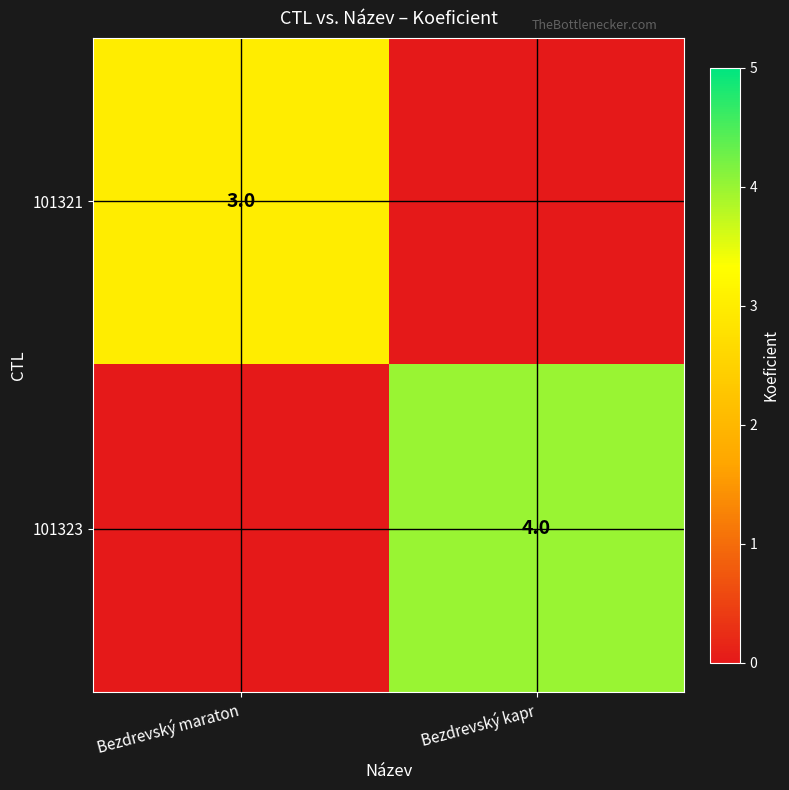

Is it true that 101323 equals 3 at Bezdrevský kapr?

False